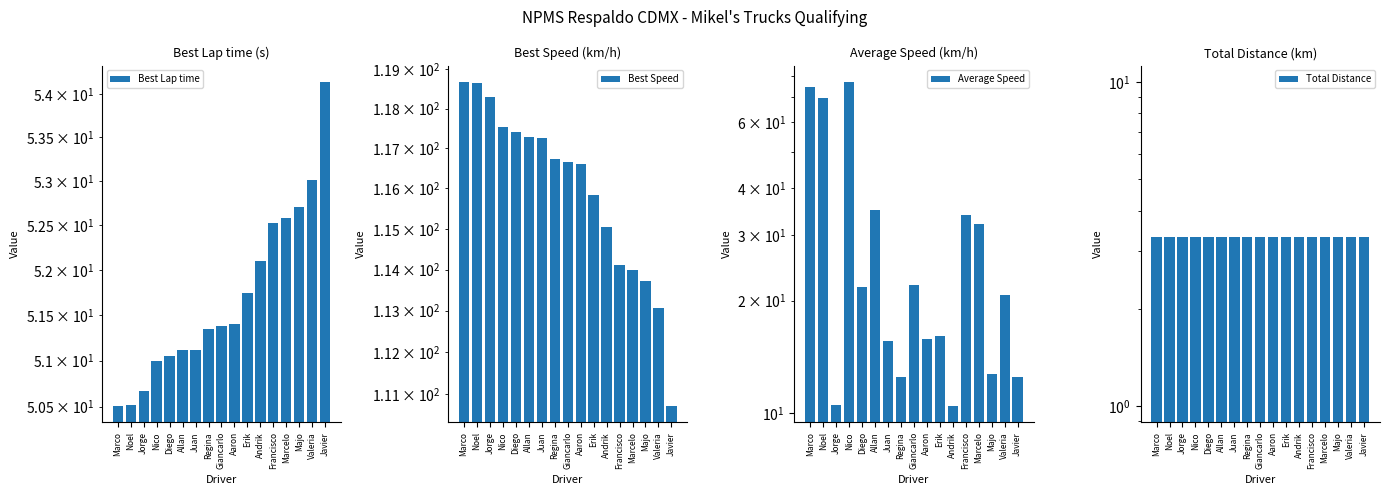

How many distinct data groups are displayed?

4